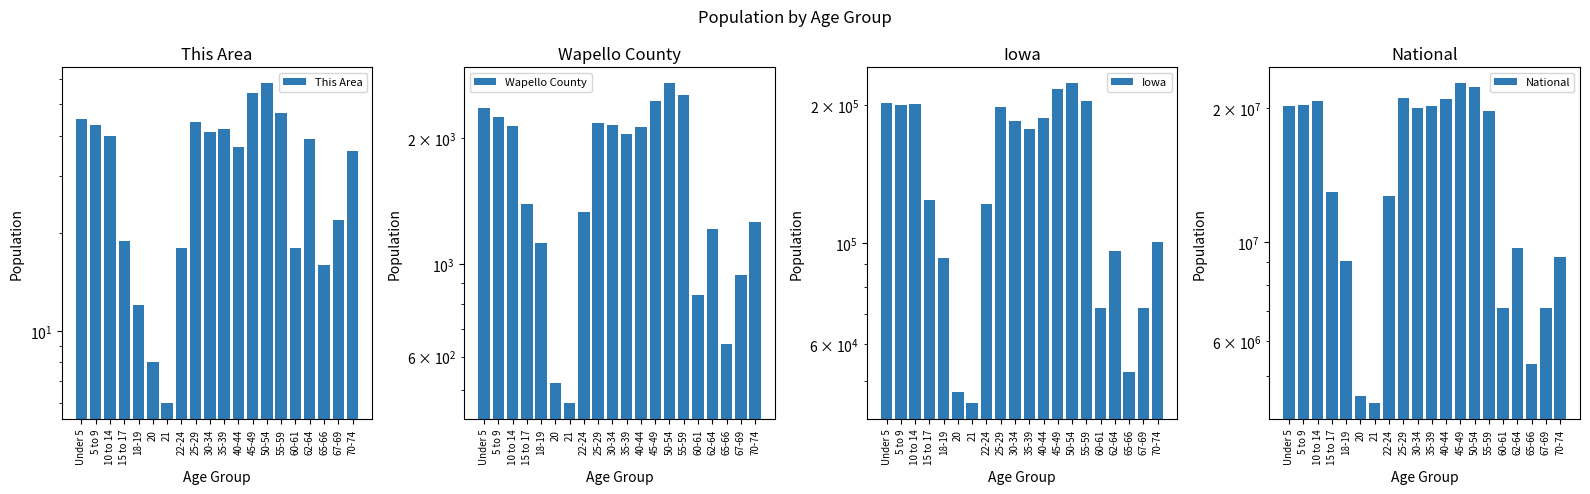

Which has a higher value, 15 to 17 or 30-34?

30-34